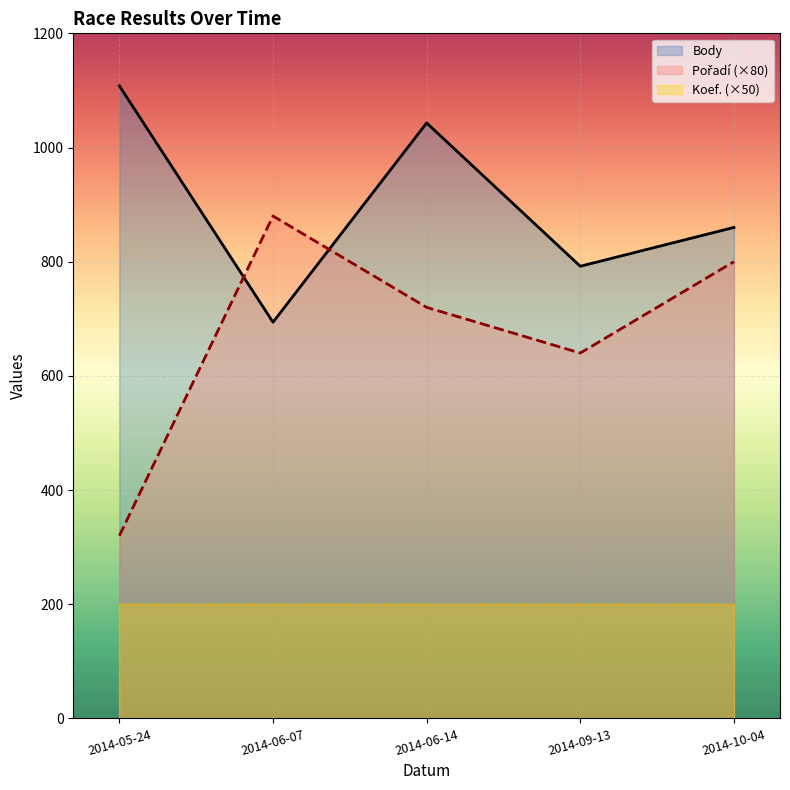

How many values in the Body series exceed 860?

2